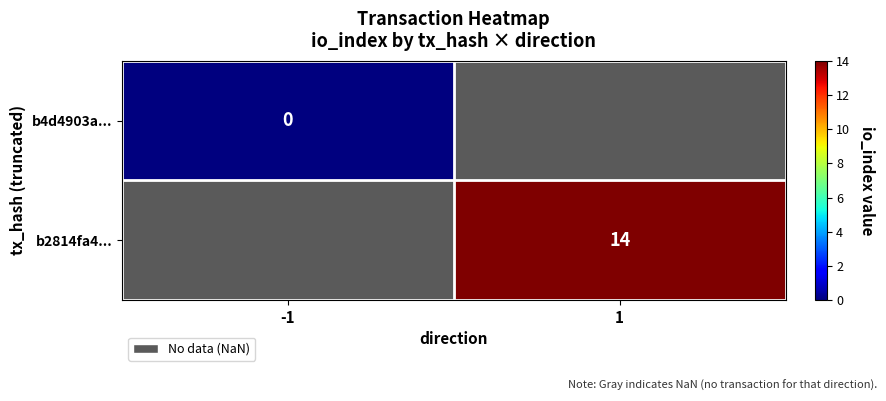

The value of b2814fa4... at 1 is 3.6. True or false?

False